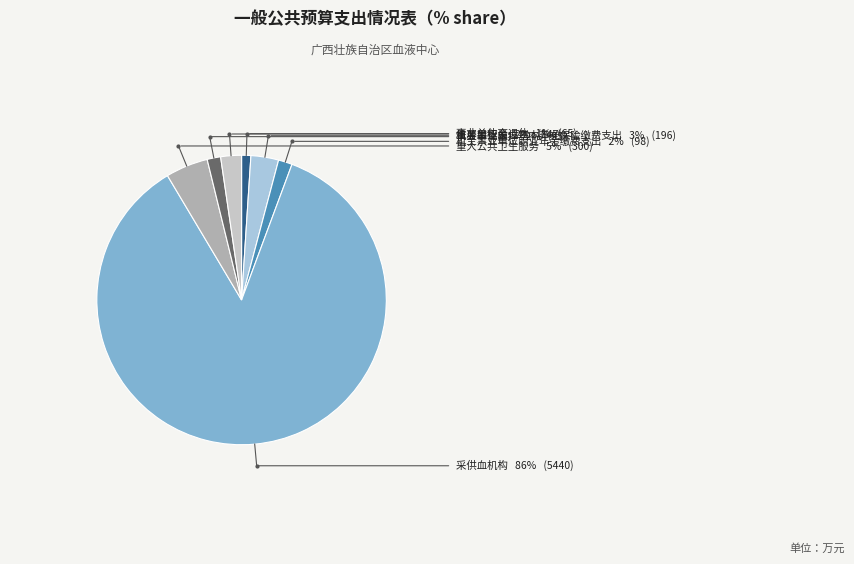

Does any single category account for the majority?

Yes